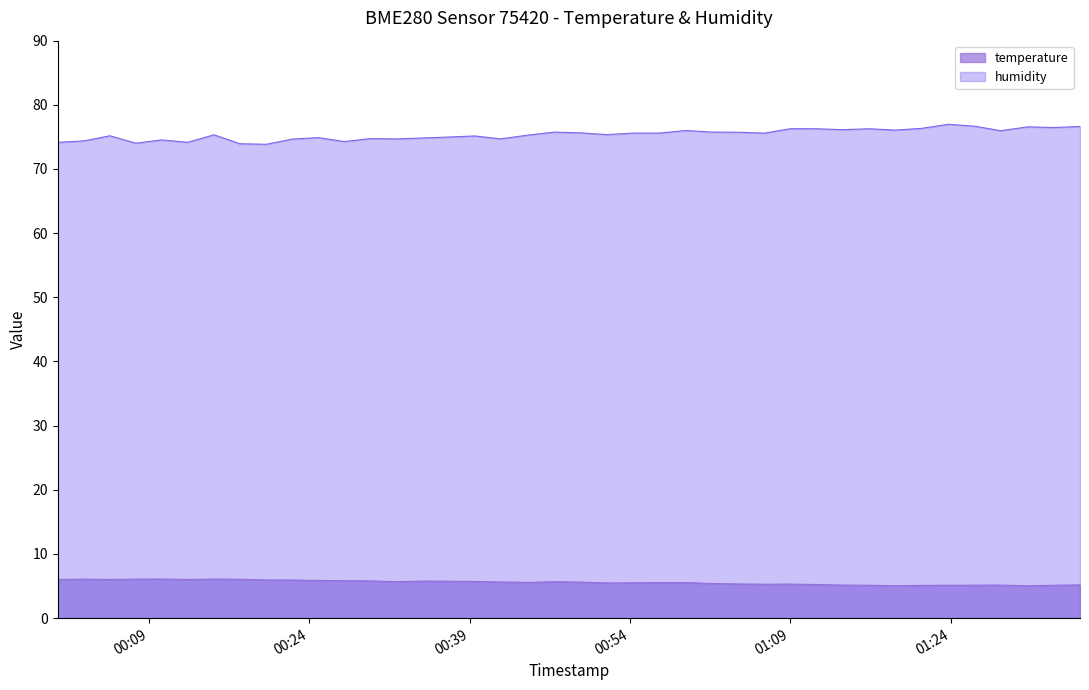

What is the greatest value displayed?

77.0